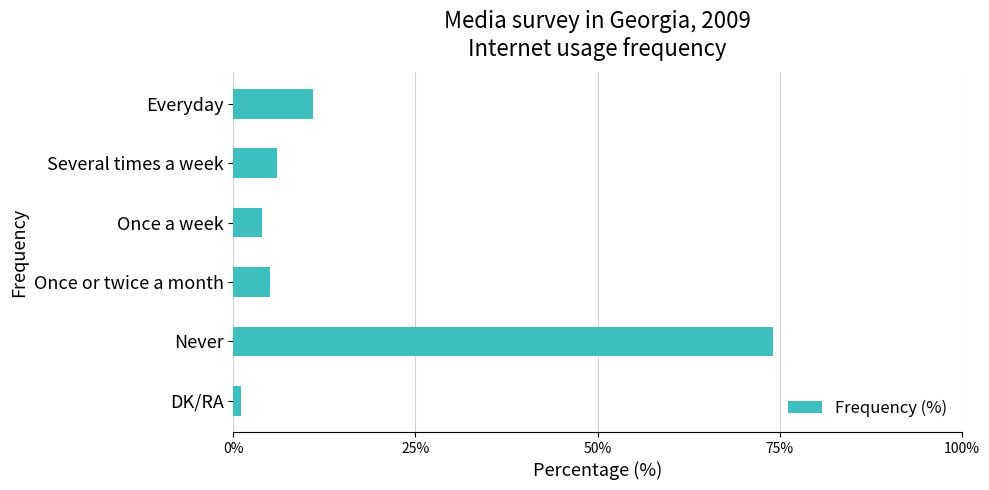

Count the number of categories in the chart.

6